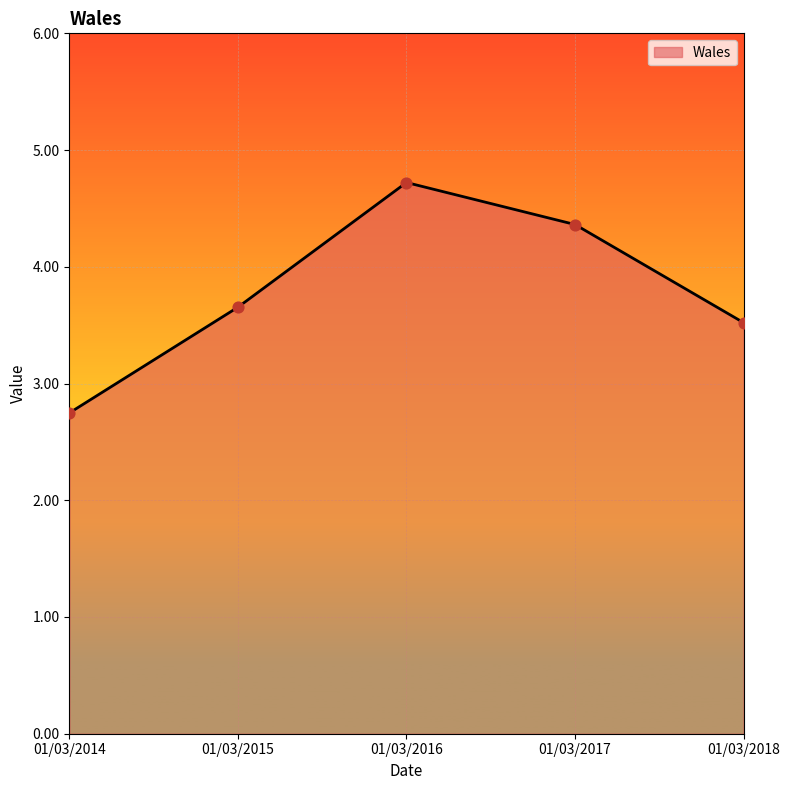

Approximately how many times larger is the value at 01/03/2015 compared to 01/03/2017?

0.8